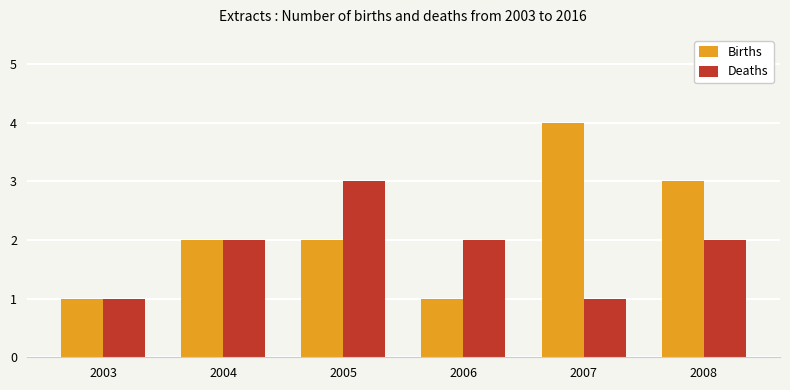

What is the total value across all series at 2005?

5